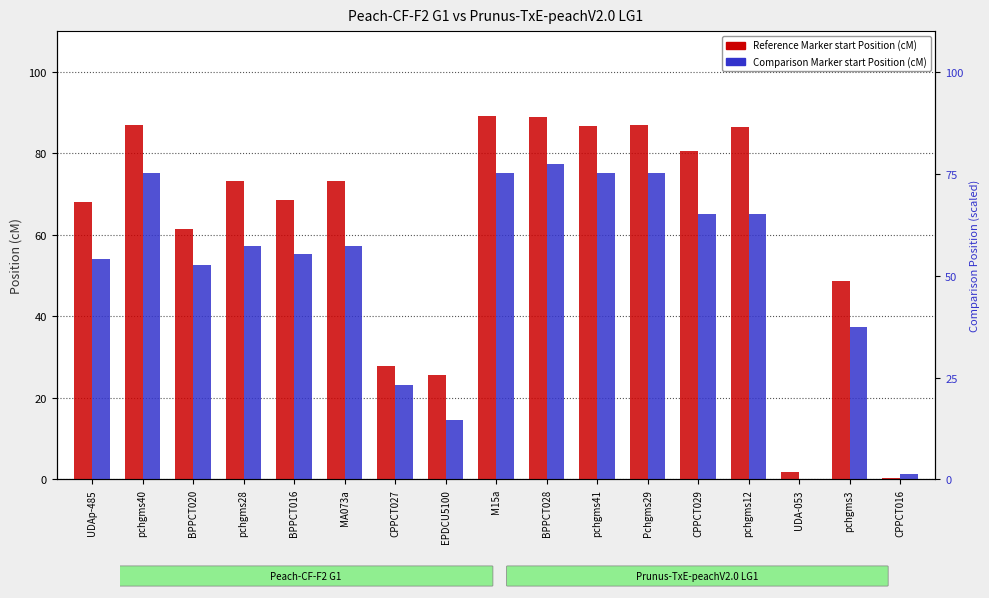

At BPPCT028, list the series in order from smallest to largest.

Comparison Marker start Position (cM), Reference Marker start Position (cM)